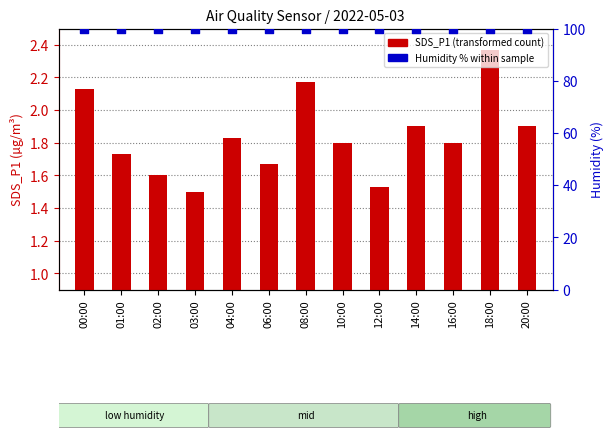

What is the total value across all series at 14:00?

101.8